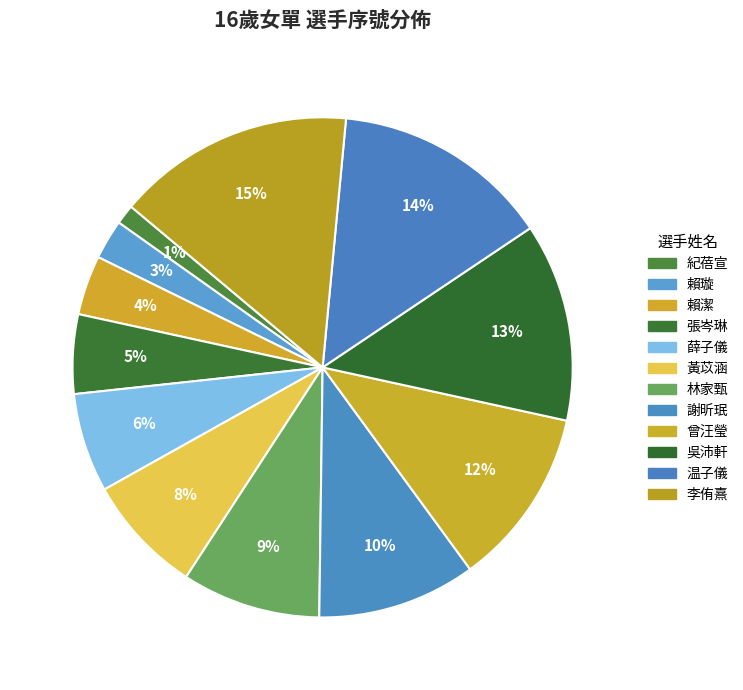

How many segments does this pie chart have?

12